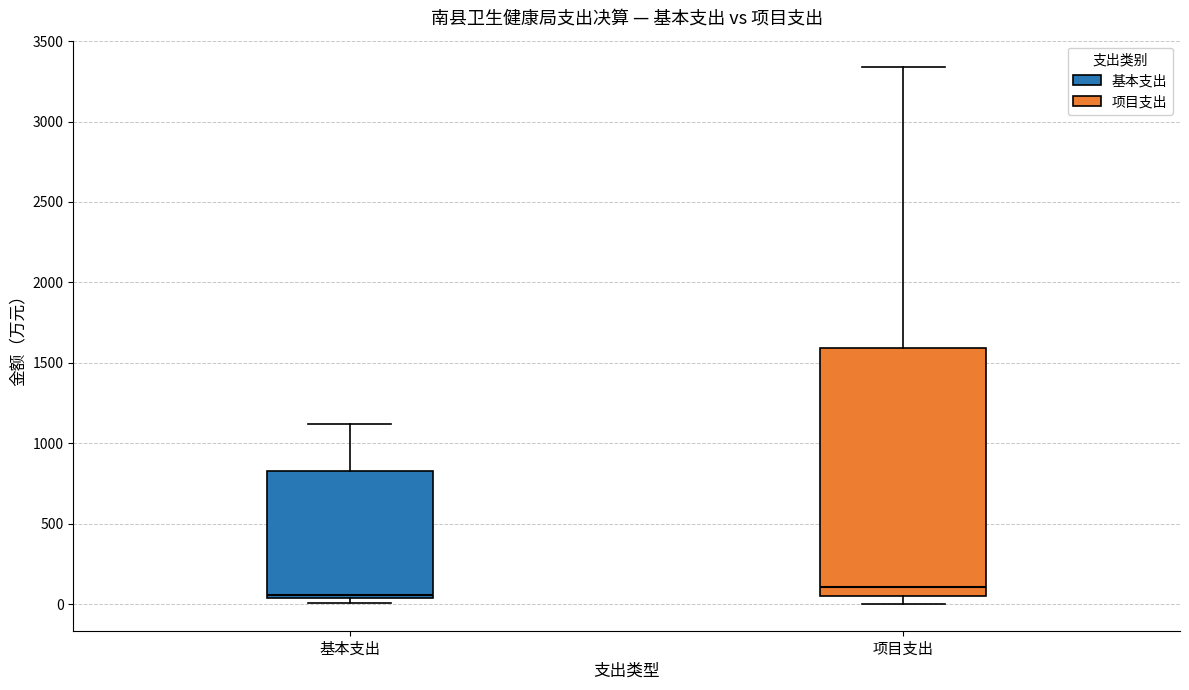

Which box is the tallest, from its lower edge to its upper edge?

项目支出